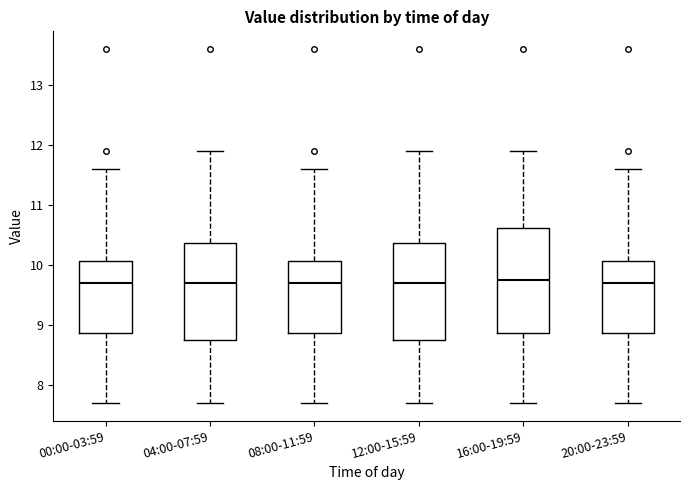

Reading left to right, read every box against the y-axis: the position of its median line, the range the box covers, and the ends of its whiskers. The values are not printed on the chart, so give them approximately, as read against the axis.

00:00-03:59: median 9.7, box 8.9 to 10.1, whiskers 7.7 to 11.6
04:00-07:59: median 9.7, box 8.8 to 10.4, whiskers 7.7 to 11.9
08:00-11:59: median 9.7, box 8.9 to 10.1, whiskers 7.7 to 11.6
12:00-15:59: median 9.7, box 8.8 to 10.4, whiskers 7.7 to 11.9
16:00-19:59: median 9.8, box 8.9 to 10.6, whiskers 7.7 to 11.9
20:00-23:59: median 9.7, box 8.9 to 10.1, whiskers 7.7 to 11.6